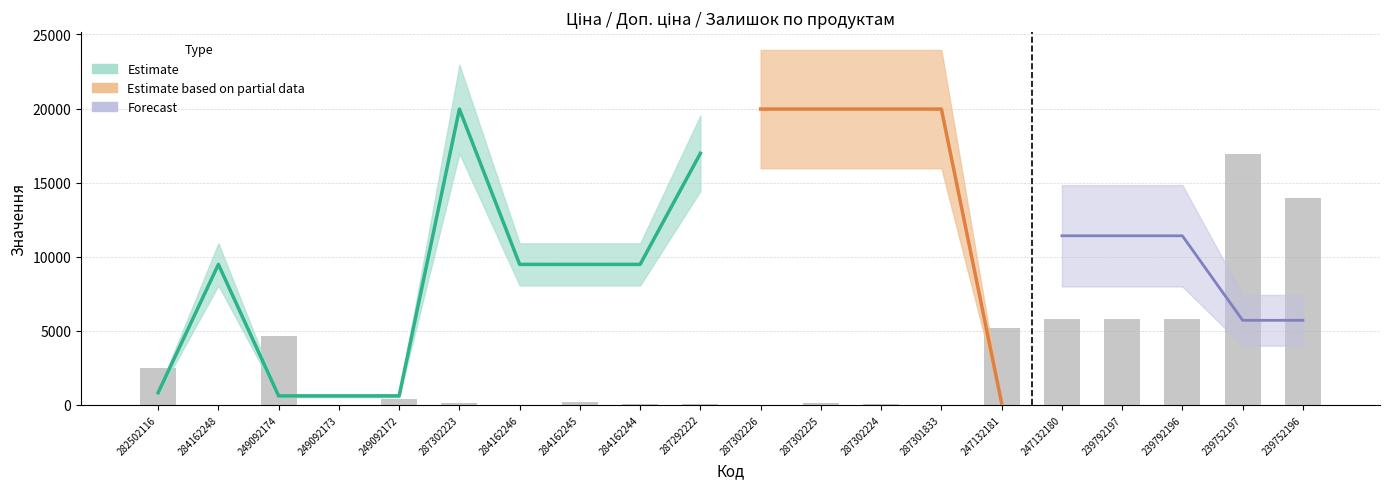

Which label corresponds to the smallest value in the chart?

284162248